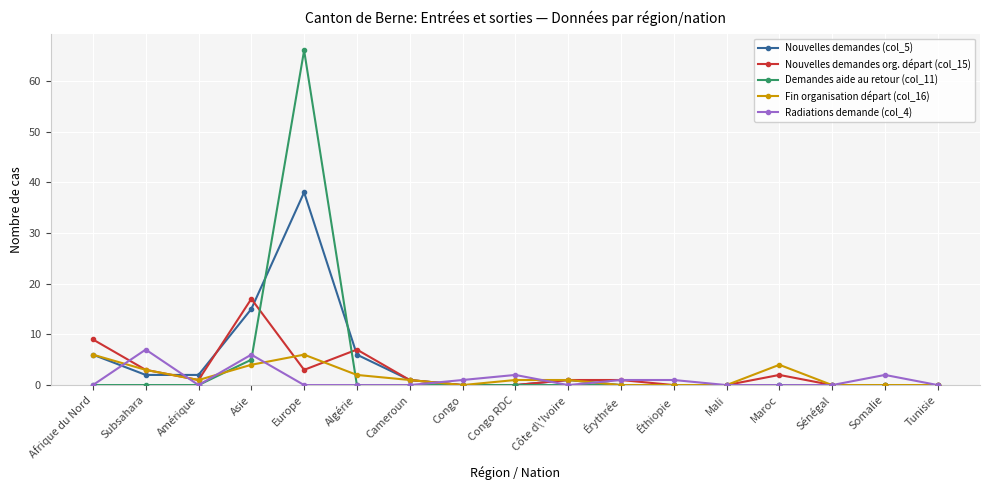

Does the chart have visible grid lines?

Yes